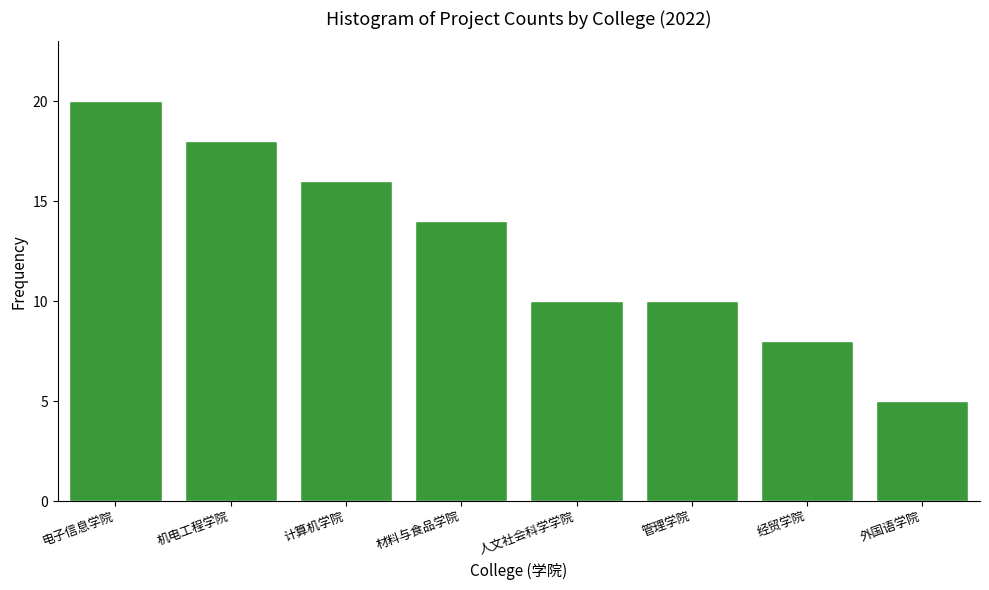

Reading left to right, transcribe all the data shown in this chart.

电子信息学院=20	机电工程学院=18	计算机学院=16	材料与食品学院=14	人文社会科学学院=10	管理学院=10	经贸学院=8	外国语学院=5